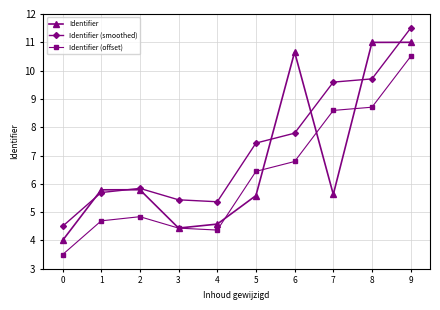

What is the difference between the maximum and minimum values in the Identifier series?

7.0